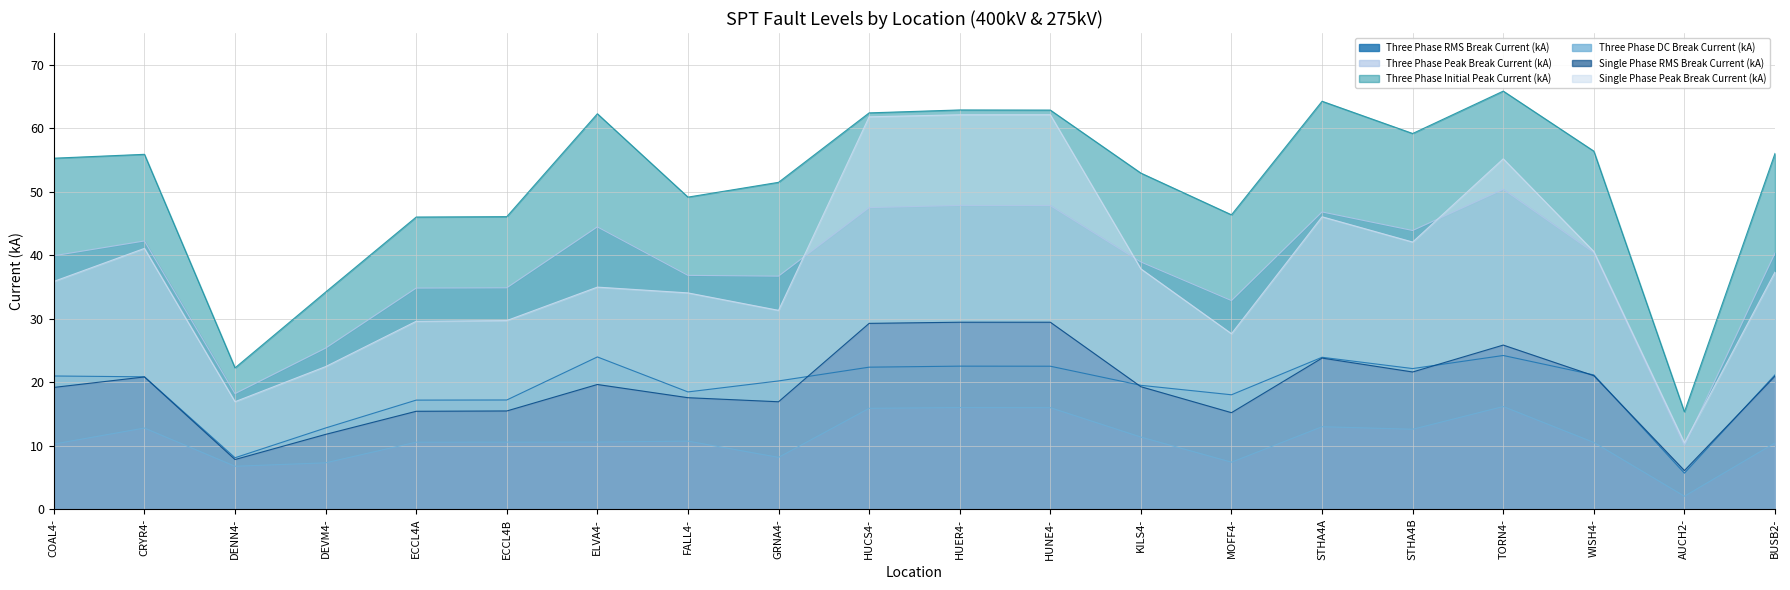

How many values in the Three Phase Initial Peak Current (kA) series are below 55?

9